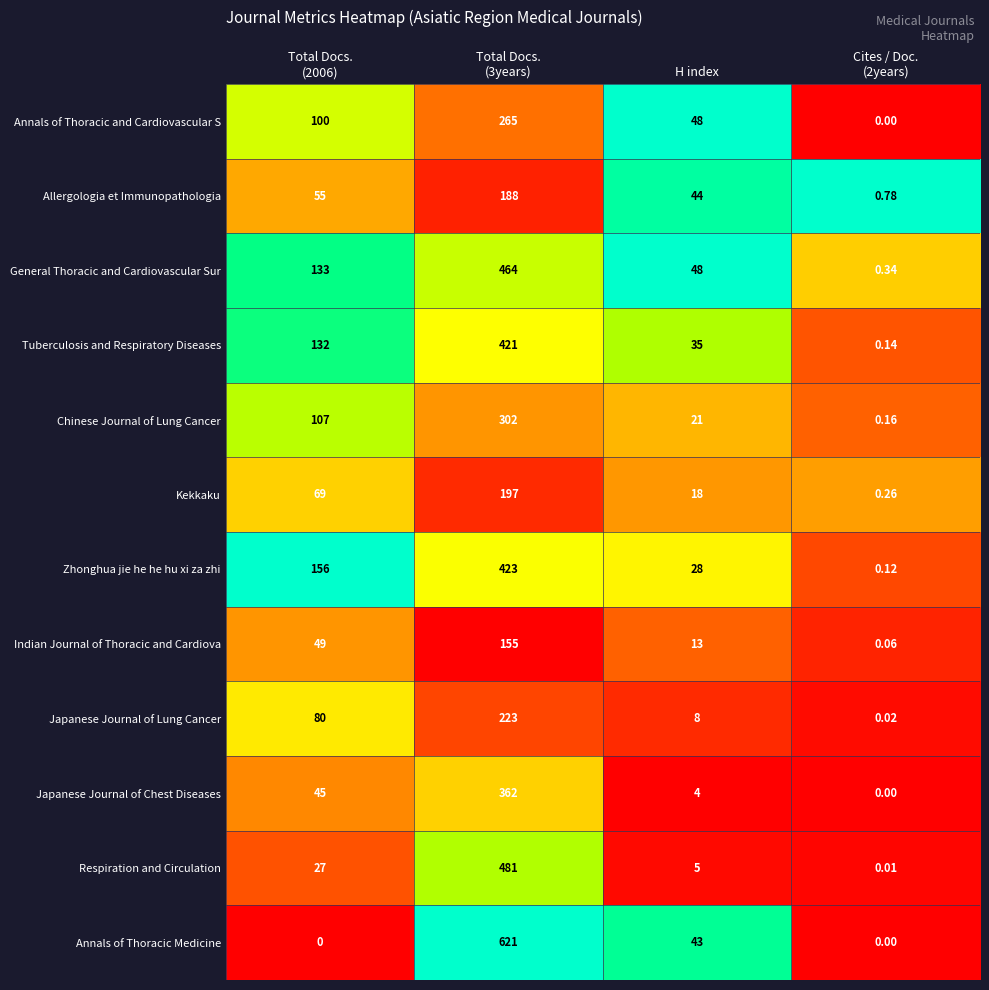

Rank the series by their maximum value, from highest to lowest.

Annals of Thoracic Medicine, Respiration and Circulation, General Thoracic and Cardiovascular Sur, Zhonghua jie he he hu xi za zhi, Tuberculosis and Respiratory Diseases, Japanese Journal of Chest Diseases, Chinese Journal of Lung Cancer, Annals of Thoracic and Cardiovascular S, Japanese Journal of Lung Cancer, Kekkaku, Allergologia et Immunopathologia, Indian Journal of Thoracic and Cardiova